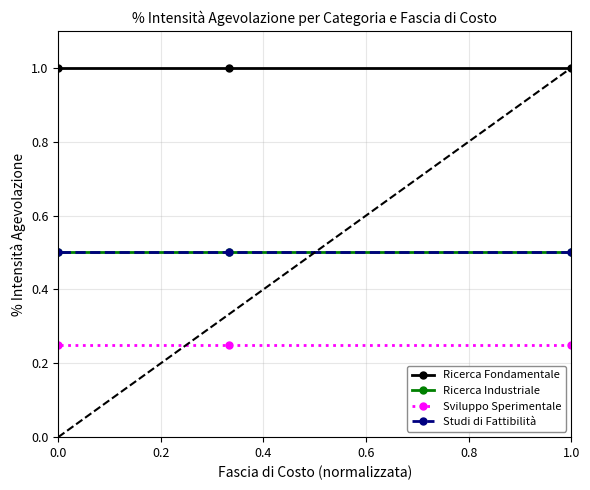

Does the chart have visible grid lines?

Yes